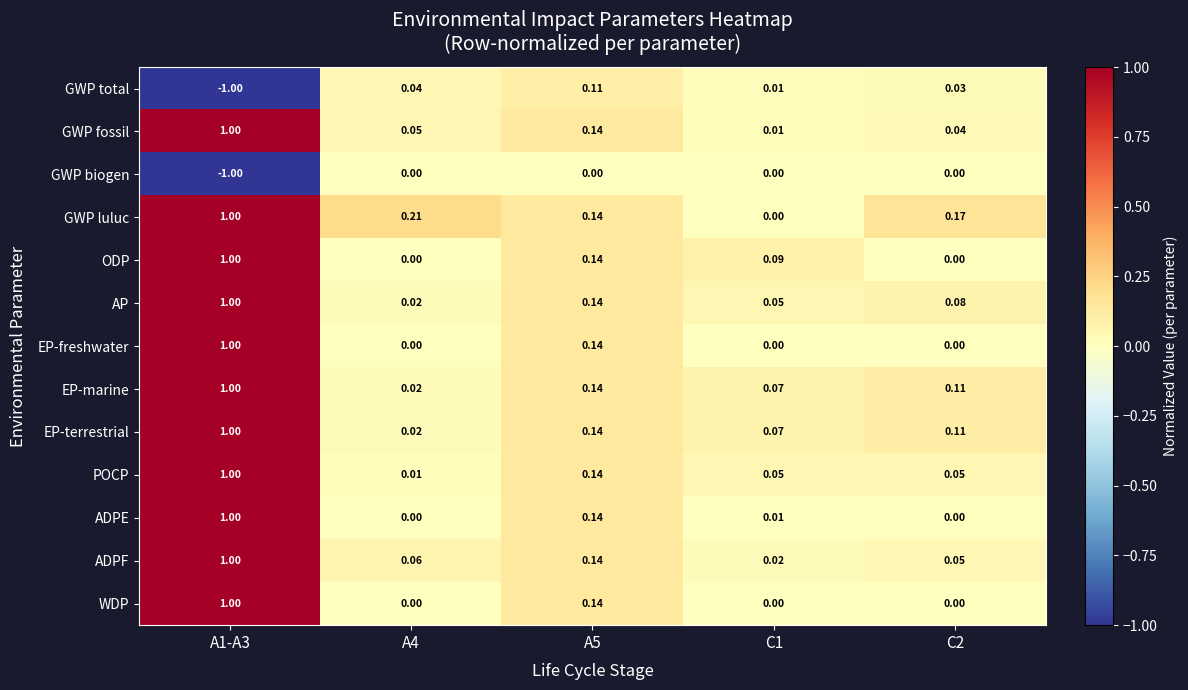

Which series has the largest total across all categories?

GWP luluc